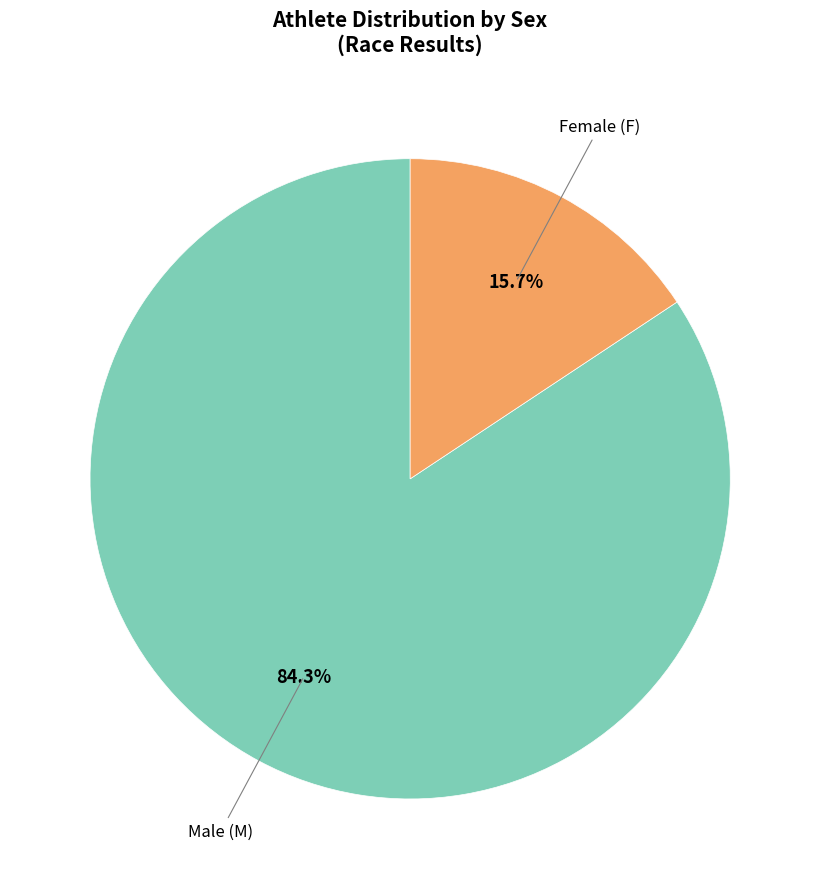

Is there any slice that represents more than half of the pie?

Yes